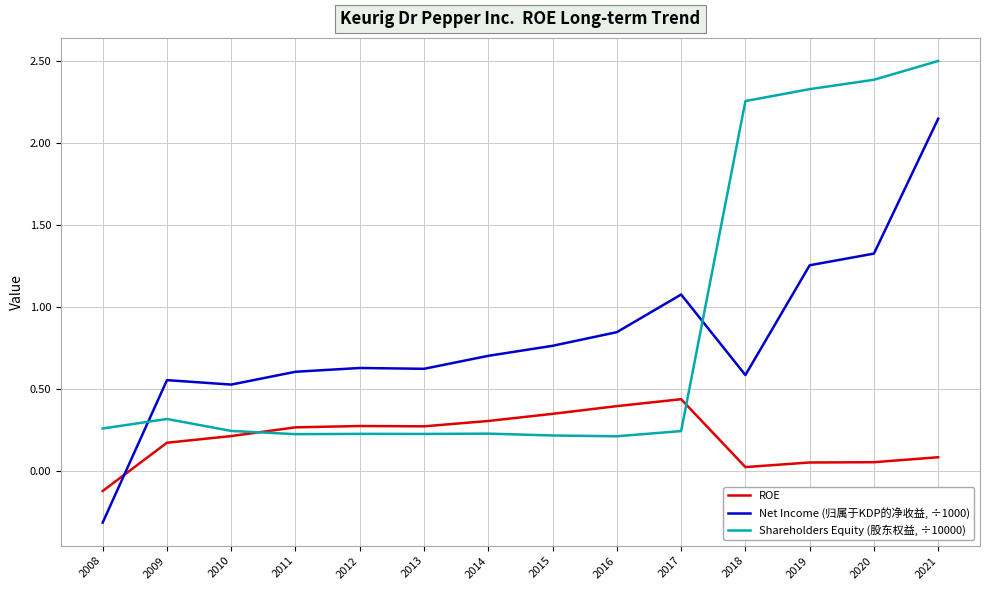

What is the minimum value shown in the chart?

-0.3